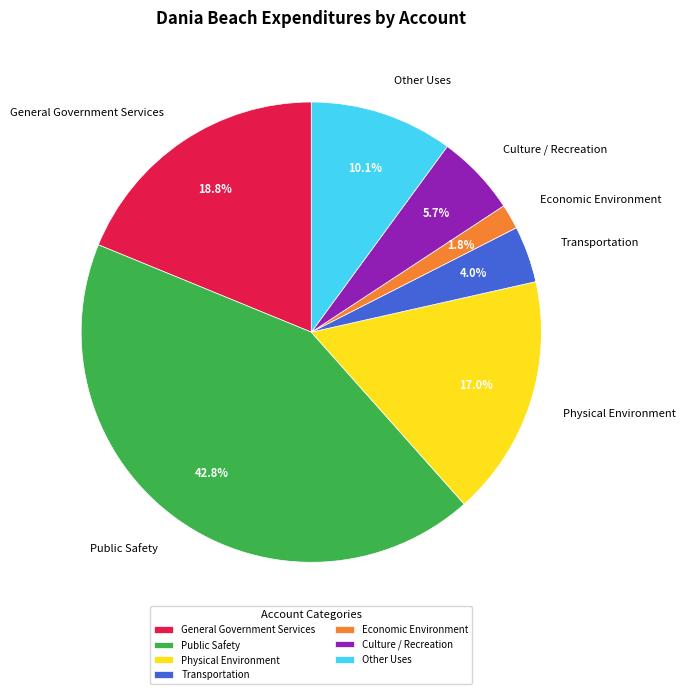

Does any single category account for the majority?

No